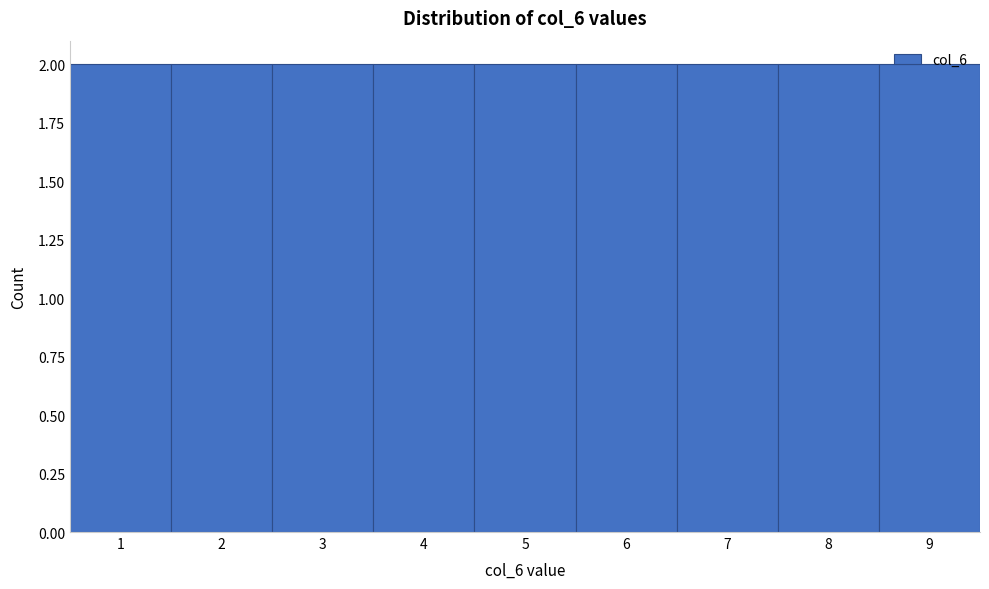

Reading left to right, list every bar in this chart as the range it spans on the x-axis followed by its height. The values are not printed on the chart, so give them approximately, as read against the axis.

0.5 to 1.5: 2
1.5 to 2.5: 2
2.5 to 3.5: 2
3.5 to 4.5: 2
4.5 to 5.5: 2
5.5 to 6.5: 2
6.5 to 7.5: 2
7.5 to 8.5: 2
8.5 to 9.5: 2